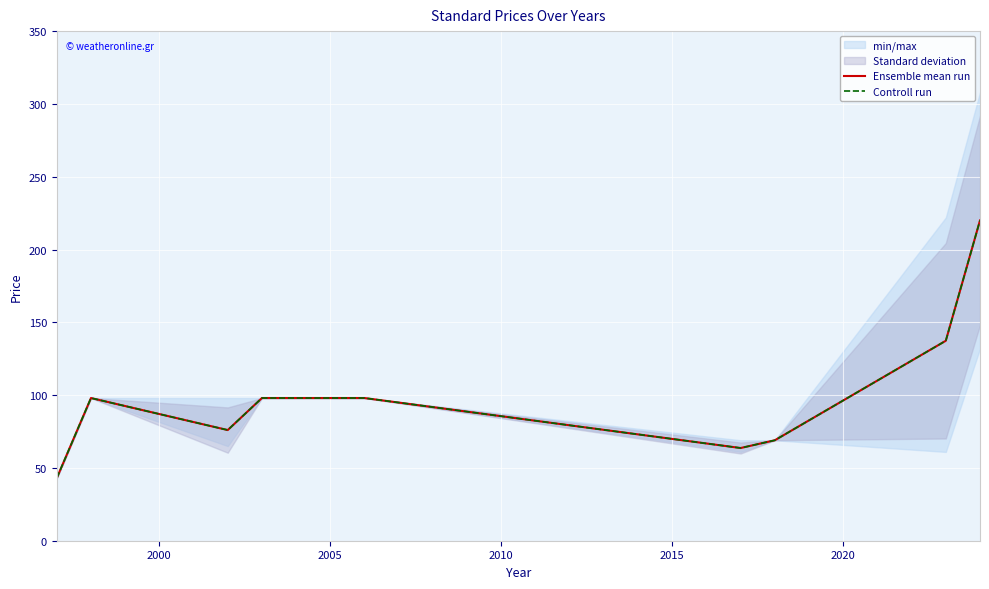

What is the greatest value displayed?

220.0